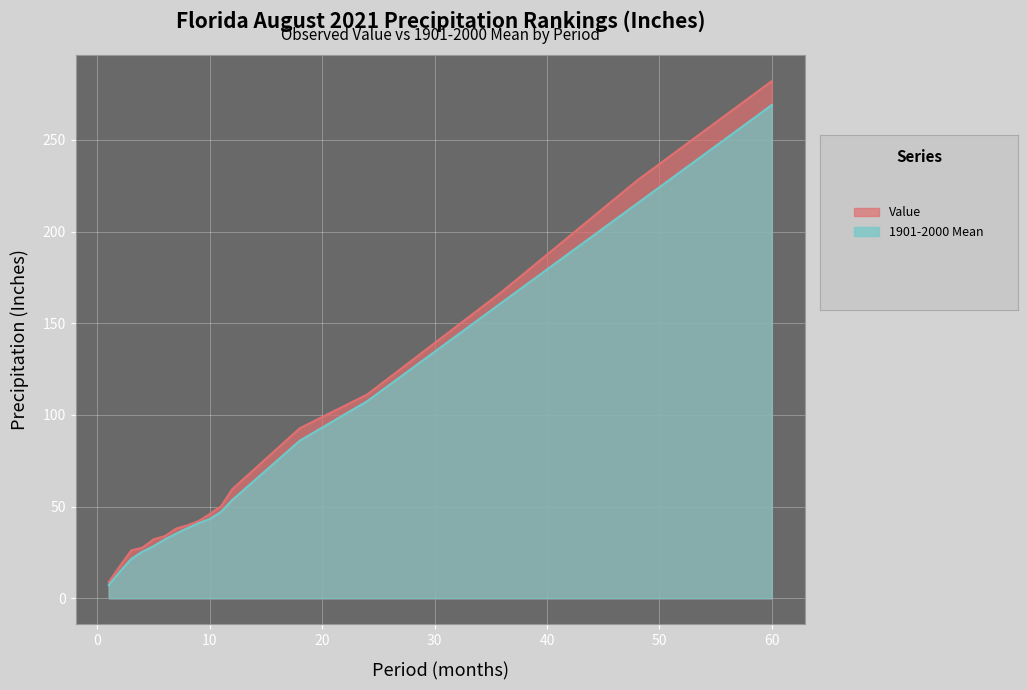

The Value series shows 76.8 at 10. True or false?

False